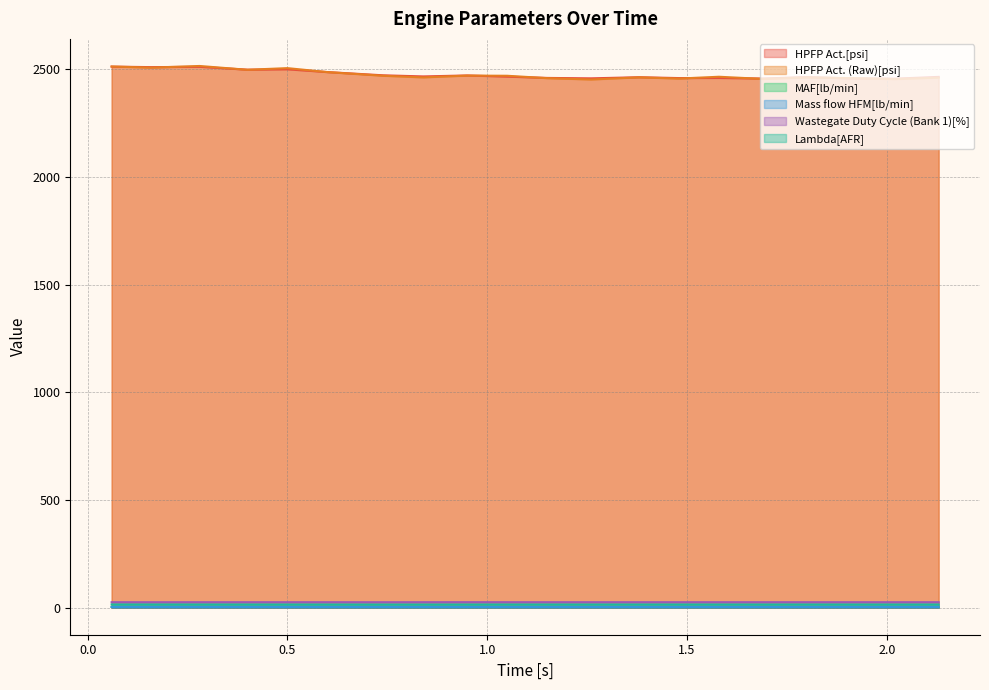

Reading left to right, list all the values displayed in this chart.

HPFP Act.[psi]: 2511.7	2509.4	2510.8	2497.5	2499.3	2486.4	2471.4	2466.2	2470.7	2465.2	2459.3	2457.3	2462.5	2458.6	2459.0	2456.4	2463.3	2457.5	2455.7	2464.1
HPFP Act. (Raw)[psi]: 2512.3	2507.1	2514.7	2497.1	2504.7	2486.3	2469.3	2461.7	2470.1	2469.3	2458.2	2451.9	2462.0	2456.2	2464.7	2454.6	2461.4	2458.7	2453.8	2460.6
MAF[lb/min]: 3.2	3.2	3.2	3.1	3.1	3.0	2.9	2.8	2.8	2.9	2.9	2.9	2.9	2.9	2.9	2.9	3.0	3.0	3.0	3.1
Mass flow HFM[lb/min]: 3.2	3.2	3.2	3.2	3.1	3.0	2.9	2.9	2.9	2.9	2.9	3.0	3.0	3.0	3.0	3.0	3.0	3.1	3.1	3.1
Wastegate Duty Cycle (Bank 1)[%]: 25.3	25.2	25.3	25.3	25.3	25.3	25.2	25.3	25.4	25.3	25.3	25.3	25.3	25.3	25.3	25.3	25.3	25.3	25.3	25.3
Lambda[AFR]: 14.8	14.7	14.7	14.6	14.6	14.5	14.4	14.4	14.5	14.6	14.6	14.6	14.6	14.6	14.6	14.6	14.7	14.6	14.6	14.6